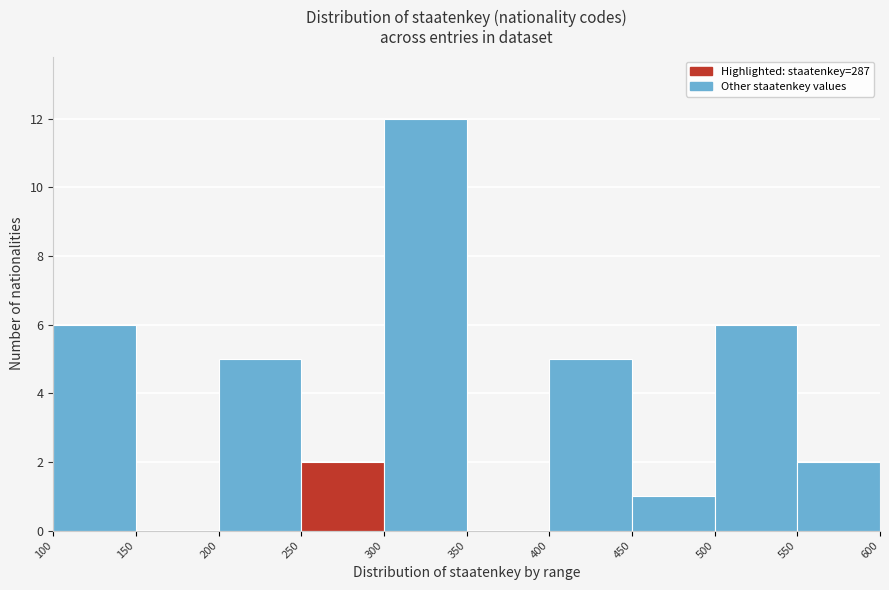

Over which range of the x-axis is the bar tallest?

300 to 350